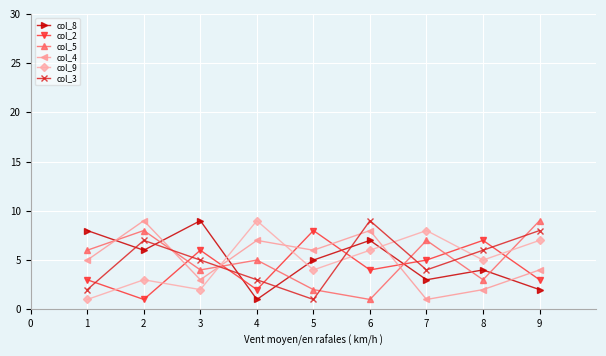

Is it true that col_2 equals 5 at 7?

True